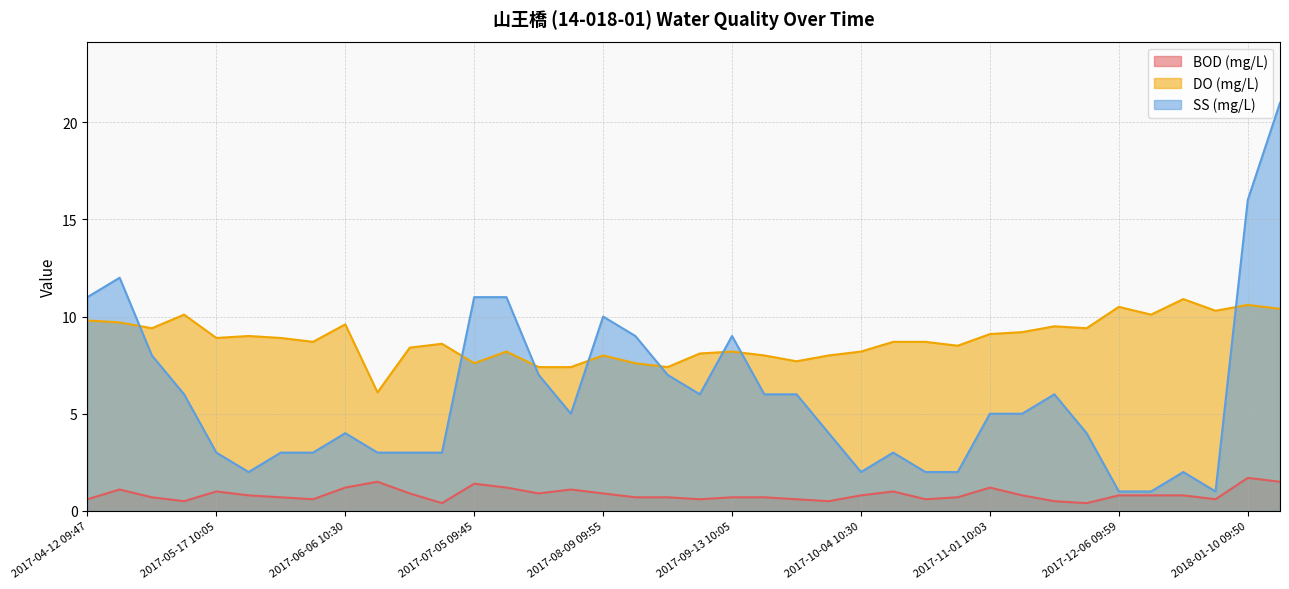

Does the chart have visible grid lines?

Yes